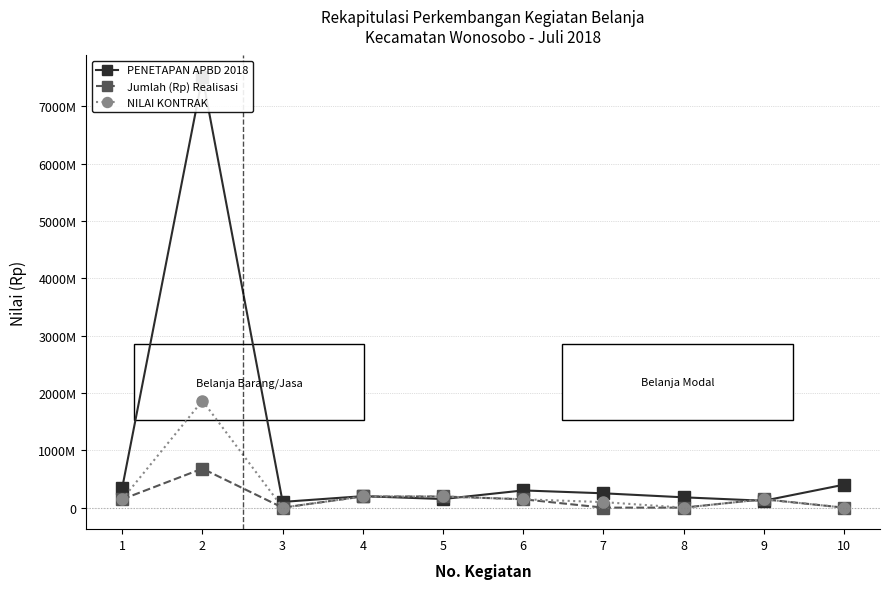

List the labels in order of PENETAPAN APBD 2018 value, smallest first.

3, 9, 5, 8, 4, 7, 6, 1, 10, 2